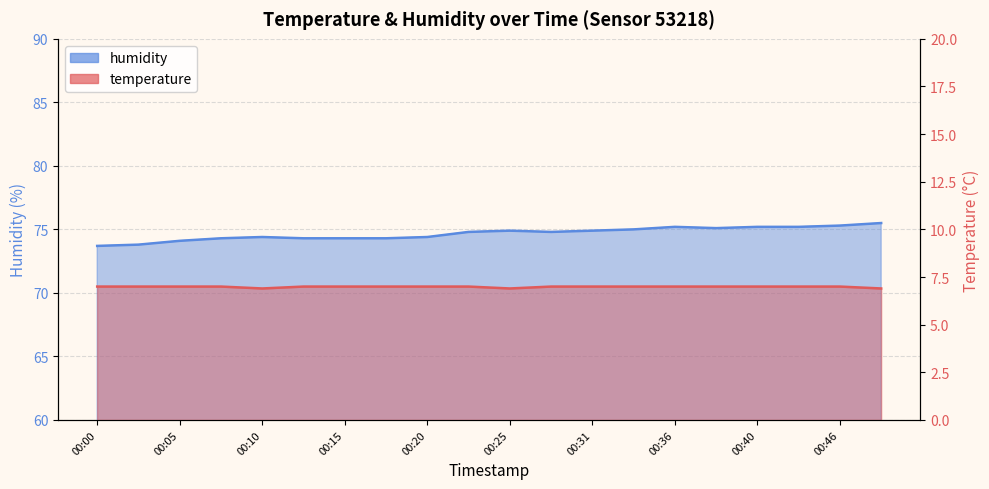

How many interior local valleys does the temperature series have?

2